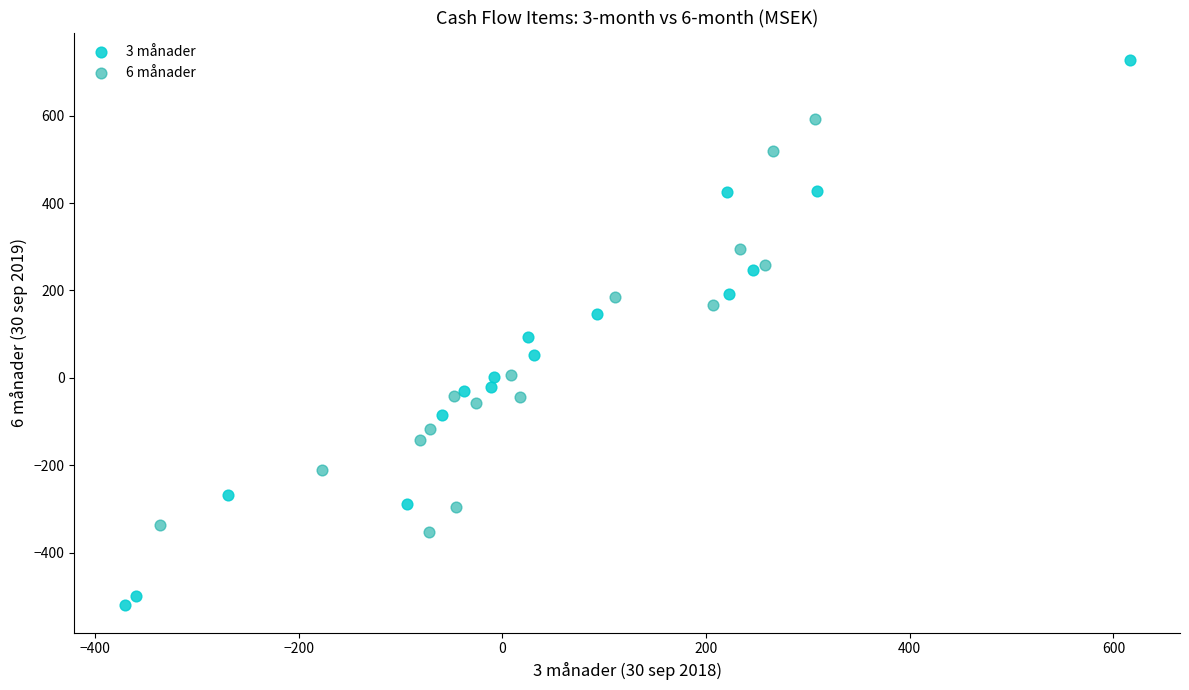

Which series reaches the maximum Y coordinate?

3 månader